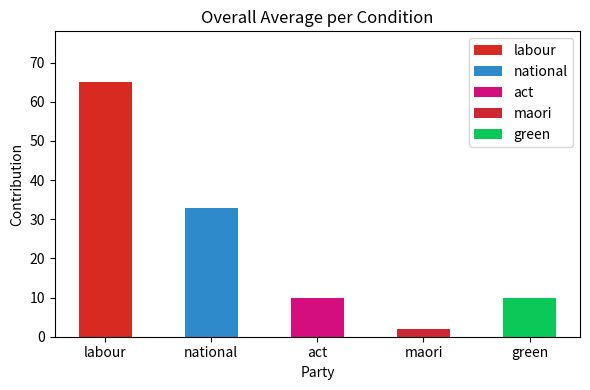

What is the label of the 1st bar from the left?

labour